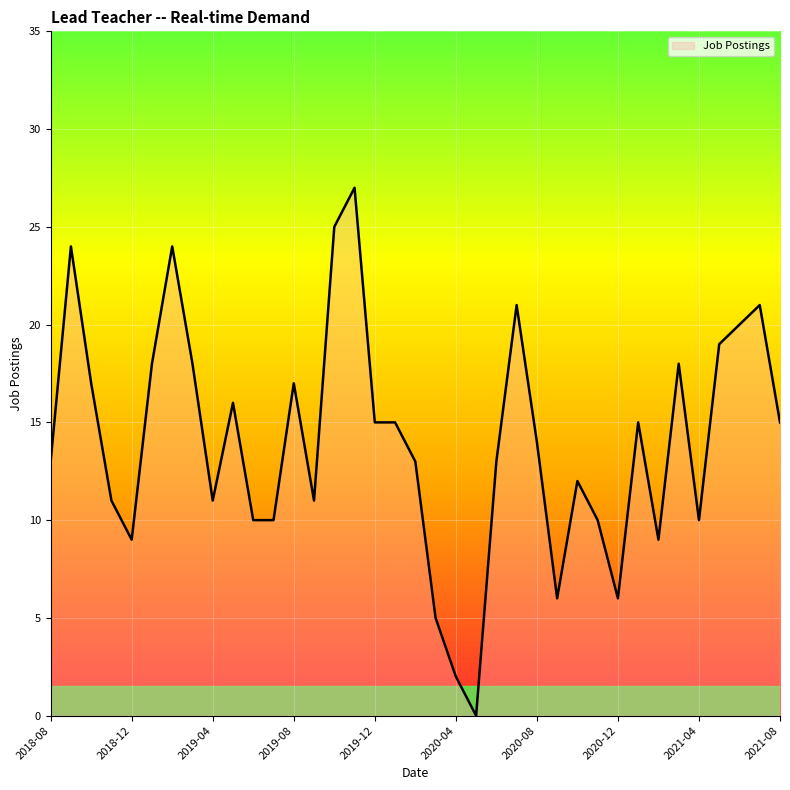

What is the difference between the maximum and minimum values?

27